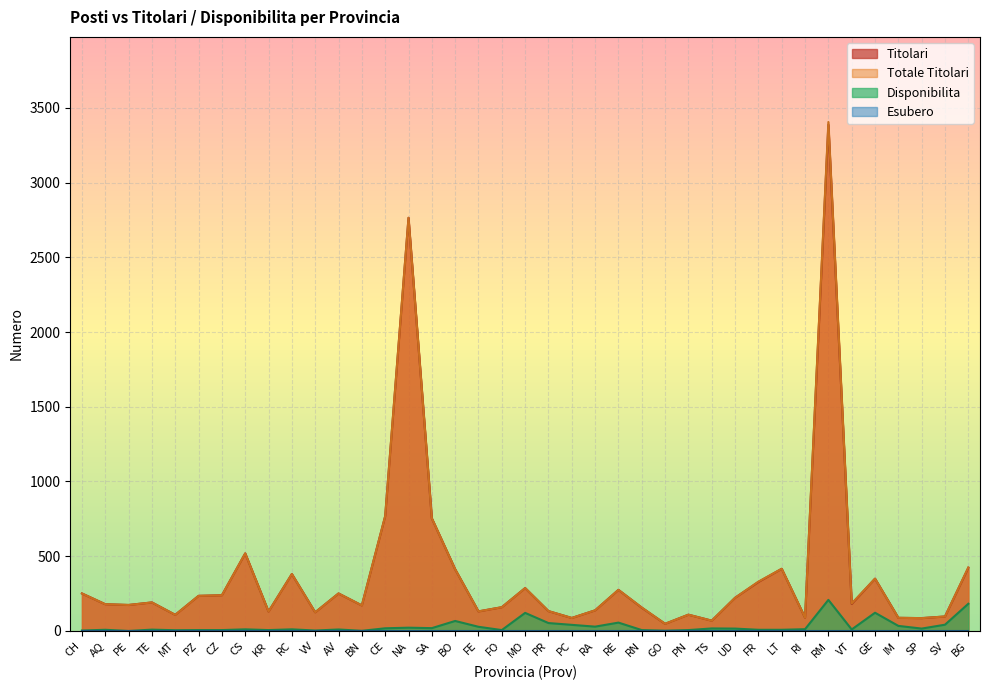

At which category is the sum across all series the highest?

RM